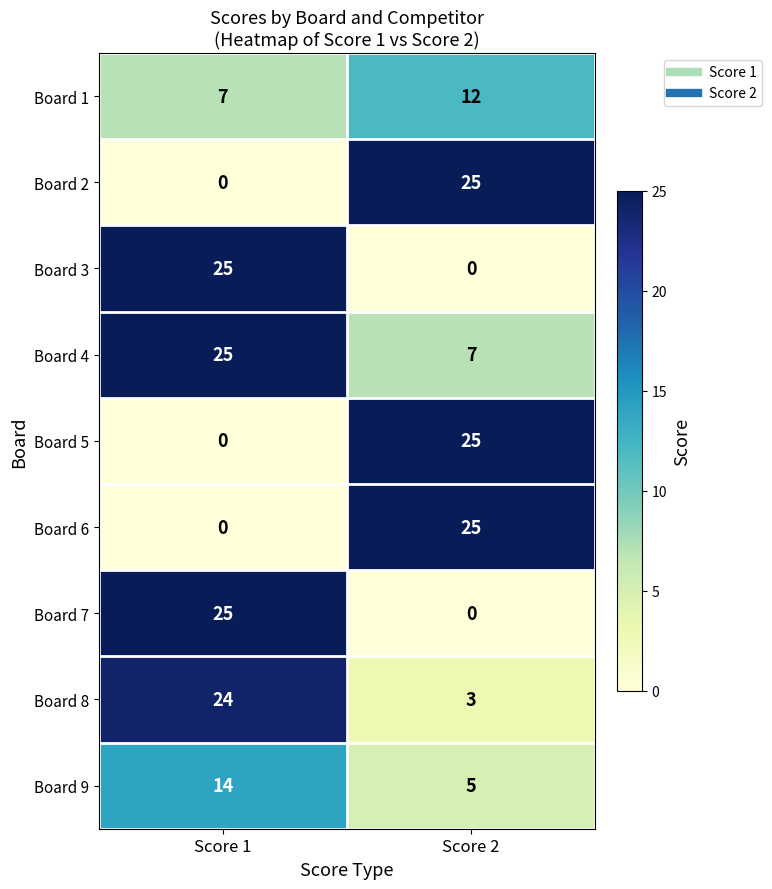

Which category has the lowest value in the Board 8 series?

Score 2